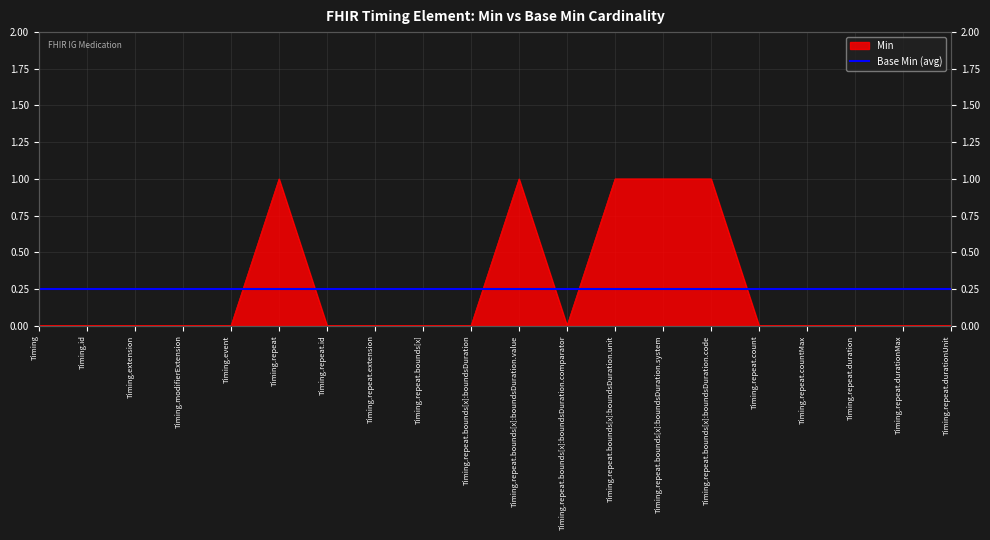

What is the difference between the second highest and minimum values?

1